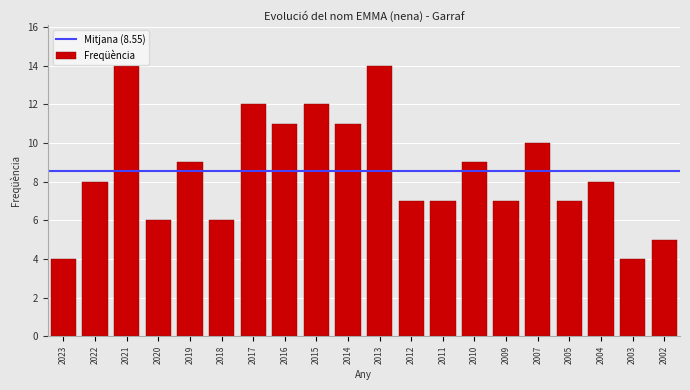

Reading left to right, extract all data points from this chart.

2023=4	2022=8	2021=14	2020=6	2019=9	2018=6	2017=12	2016=11	2015=12	2014=11	2013=14	2012=7	2011=7	2010=9	2009=7	2007=10	2005=7	2004=8	2003=4	2002=5